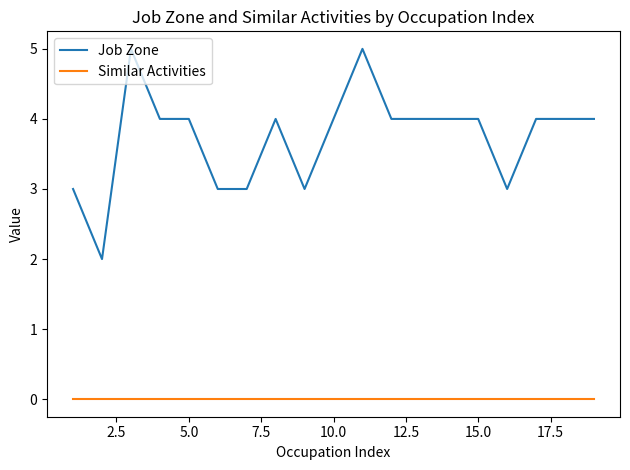

What is the sum of all Job Zone values?

71